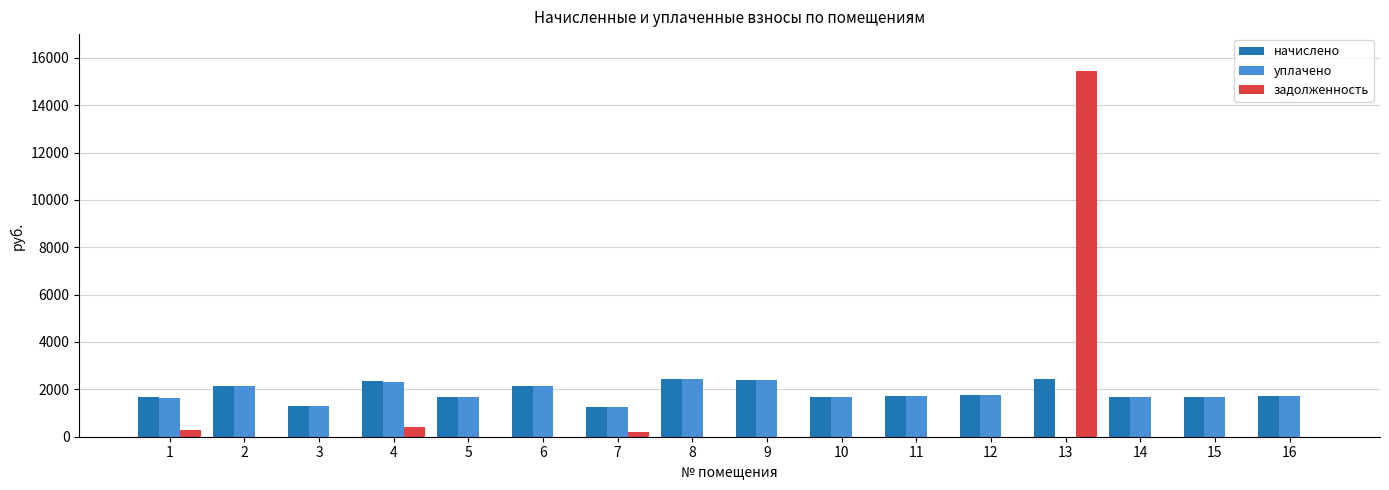

How many groups of bars are there?

16